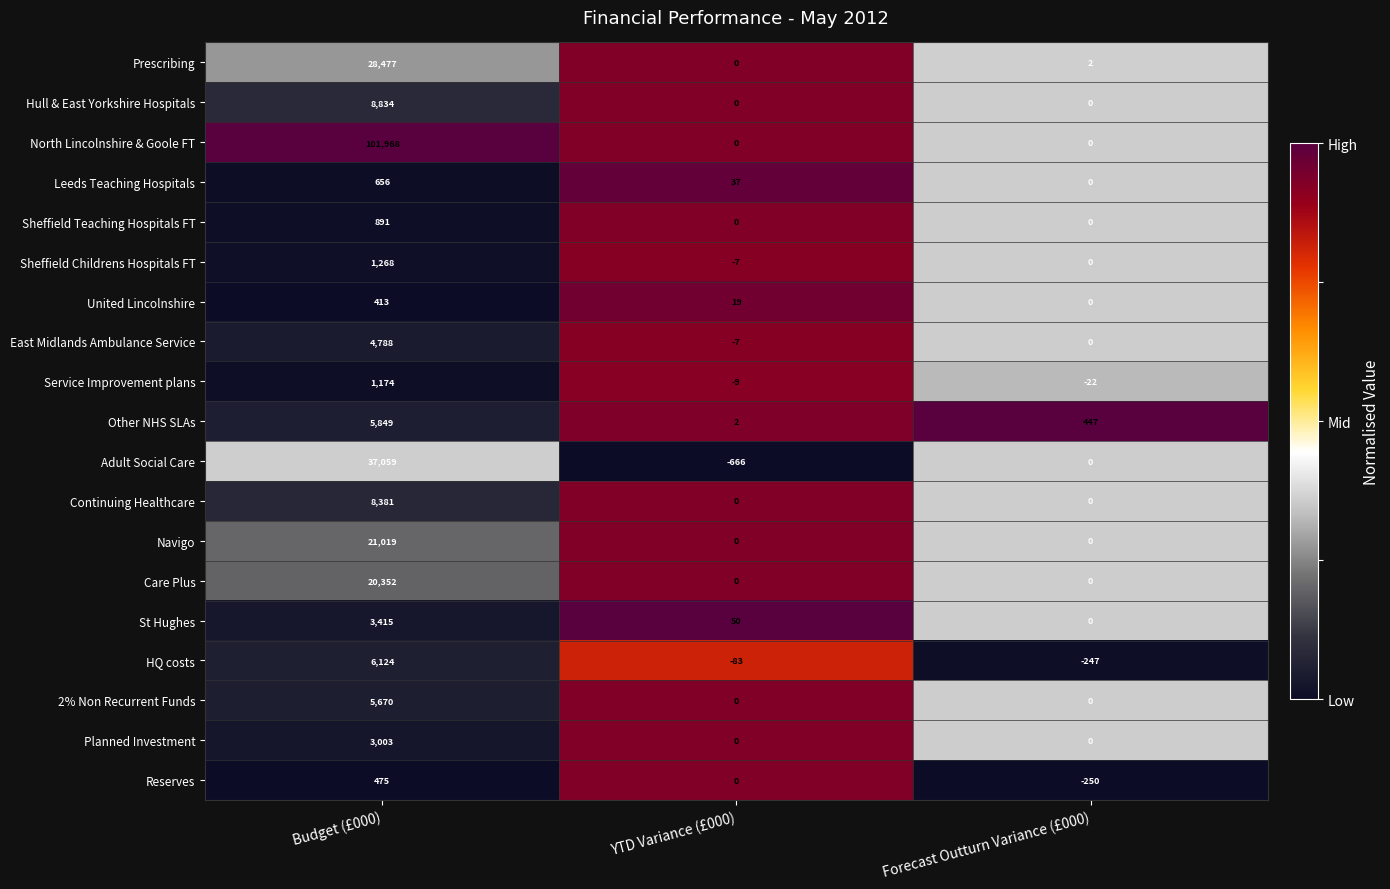

Rank the series by their maximum value, from highest to lowest.

North Lincolnshire & Goole FT, Adult Social Care, Prescribing, Navigo, Care Plus, Hull & East Yorkshire Hospitals, Continuing Healthcare, HQ costs, Other NHS SLAs, 2% Non Recurrent Funds, East Midlands Ambulance Service, St Hughes, Planned Investment, Sheffield Childrens Hospitals FT, Service Improvement plans, Sheffield Teaching Hospitals FT, Leeds Teaching Hospitals, Reserves, United Lincolnshire